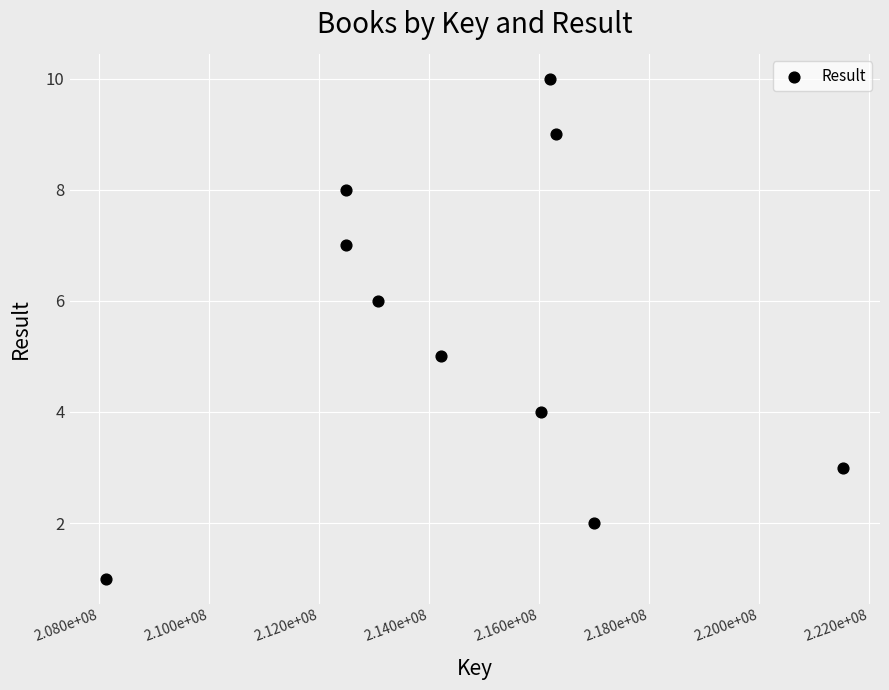

What is the average X value?

214748509